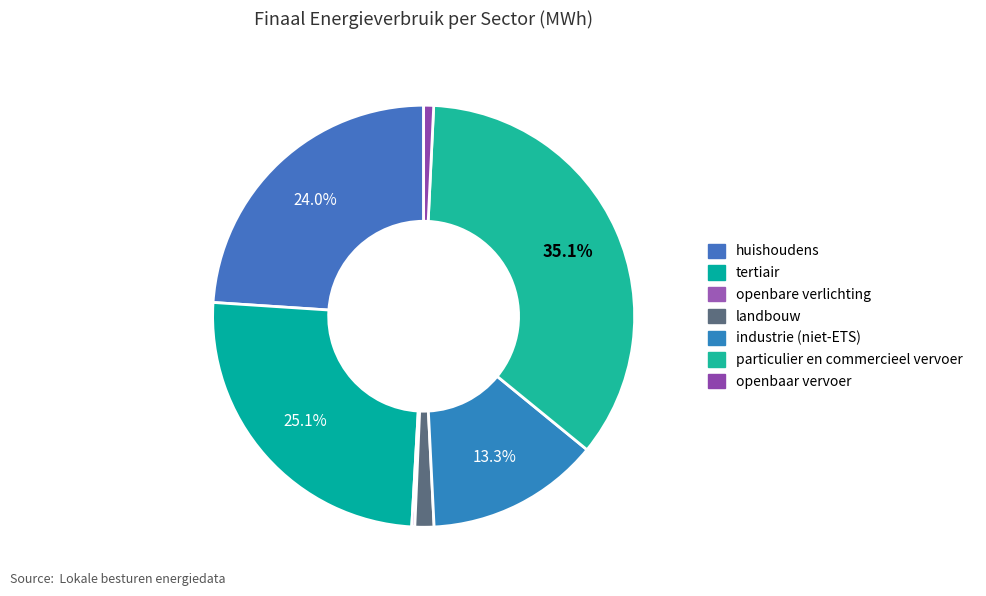

What is the change in value from tertiair to industrie (niet-ETS)?

-730248.8